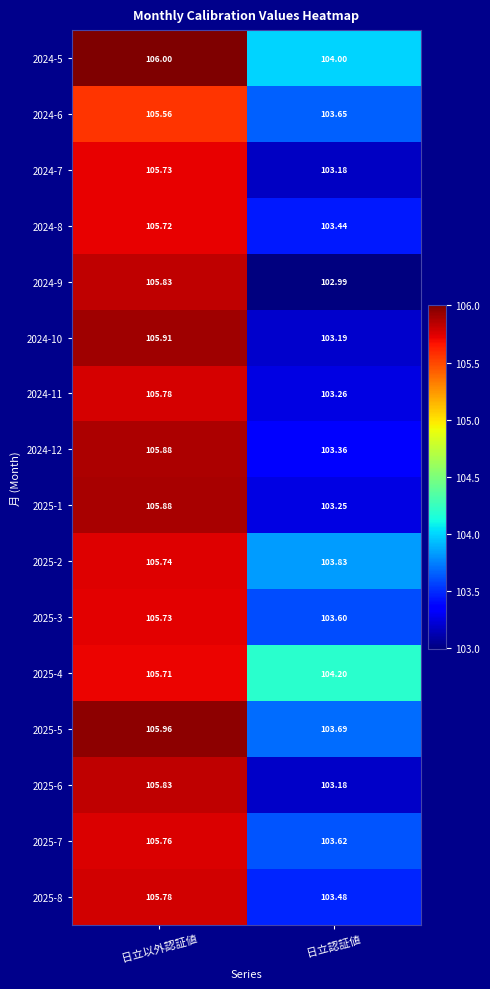

How many categories are shown in the chart?

2